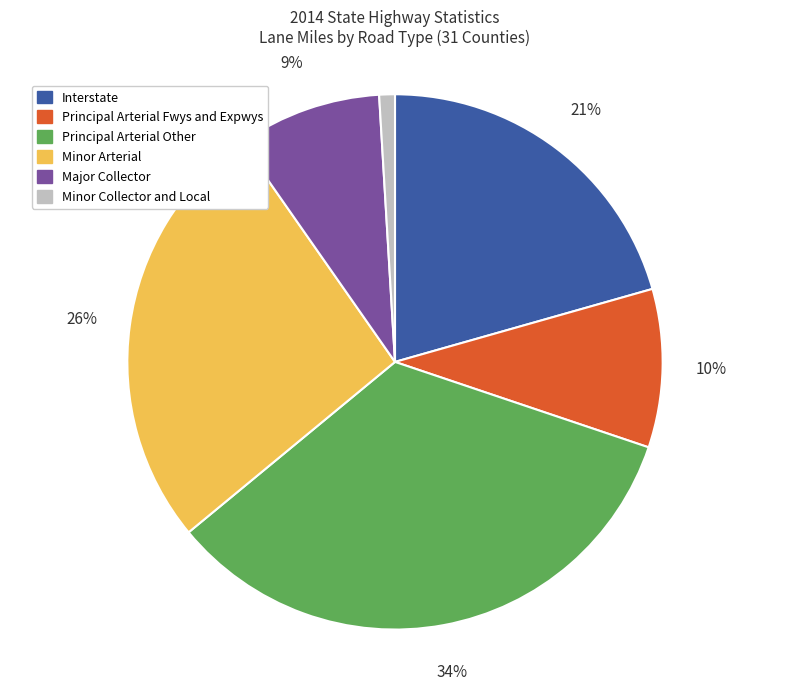

Is there a majority slice in this chart?

No